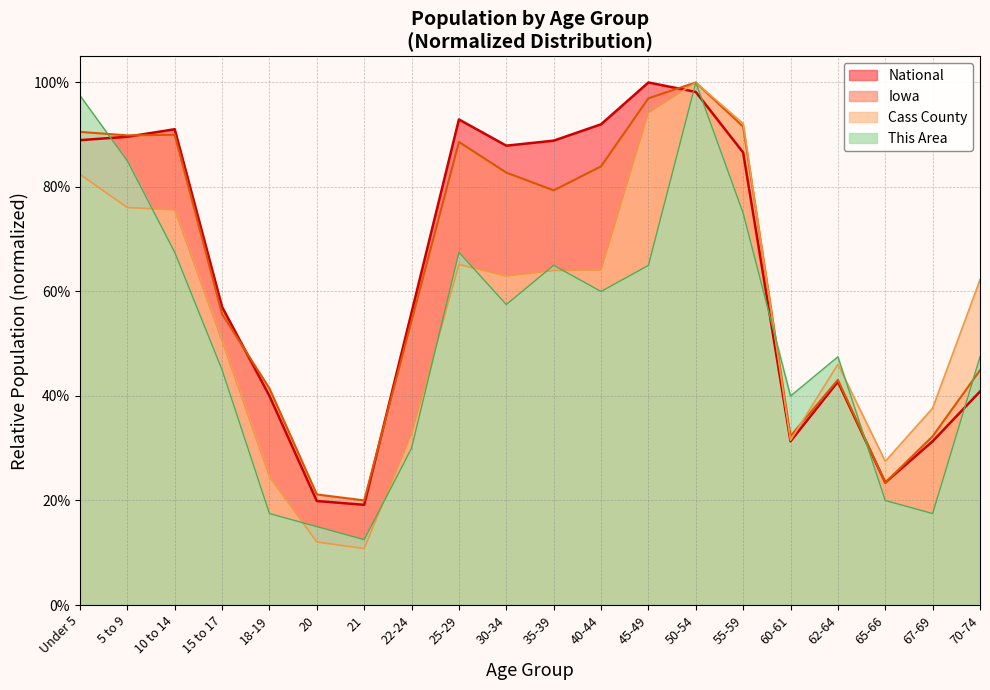

Which series ends up on top after the final intersection of This Area and National?

This Area